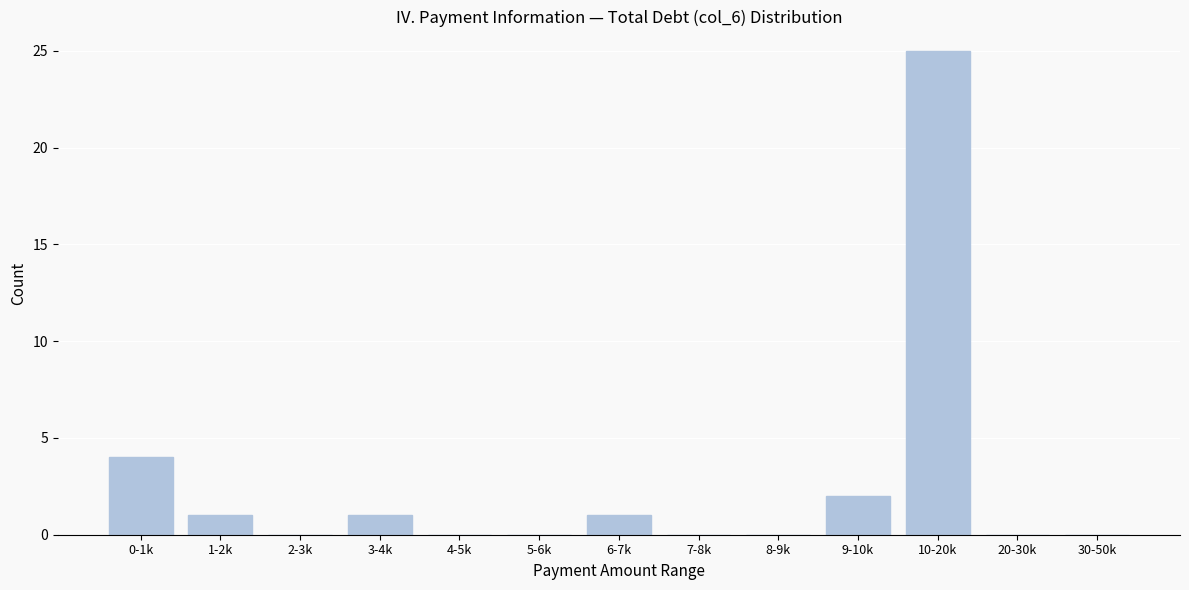

Reading left to right, what are all the values shown in this chart?

0-1k=4	1-2k=1	2-3k=0	3-4k=1	4-5k=0	5-6k=0	6-7k=1	7-8k=0	8-9k=0	9-10k=2	10-20k=25	20-30k=0	30-50k=0